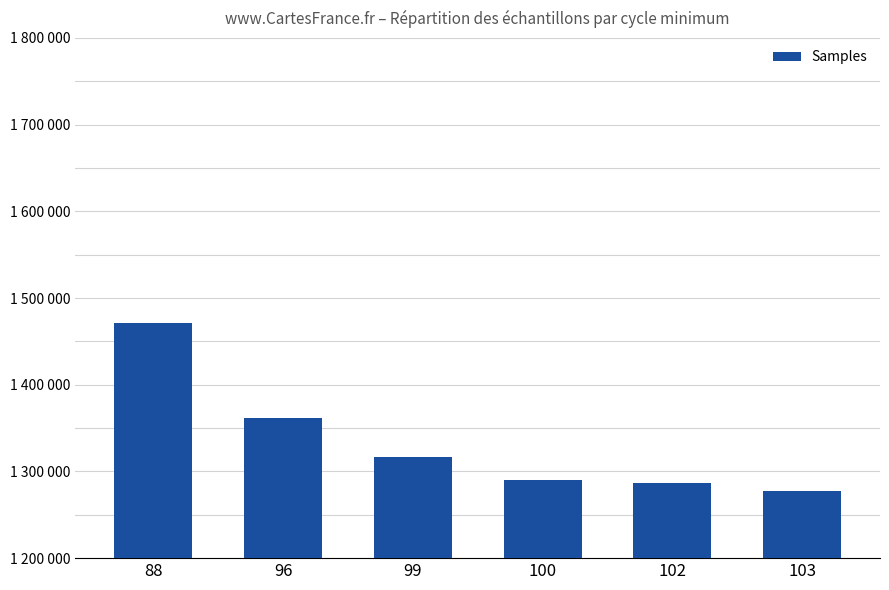

Are the bars horizontal?

No